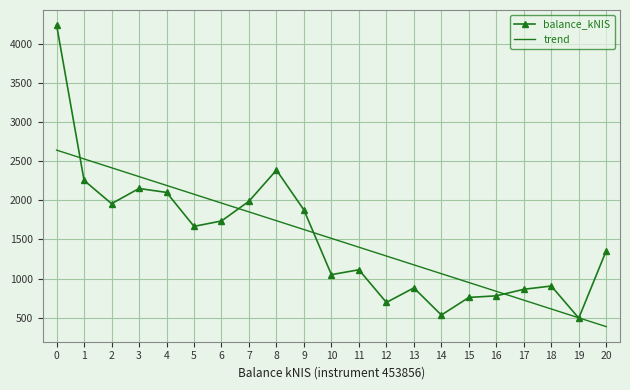

What is the average value of the balance_kNIS series?

1513.2